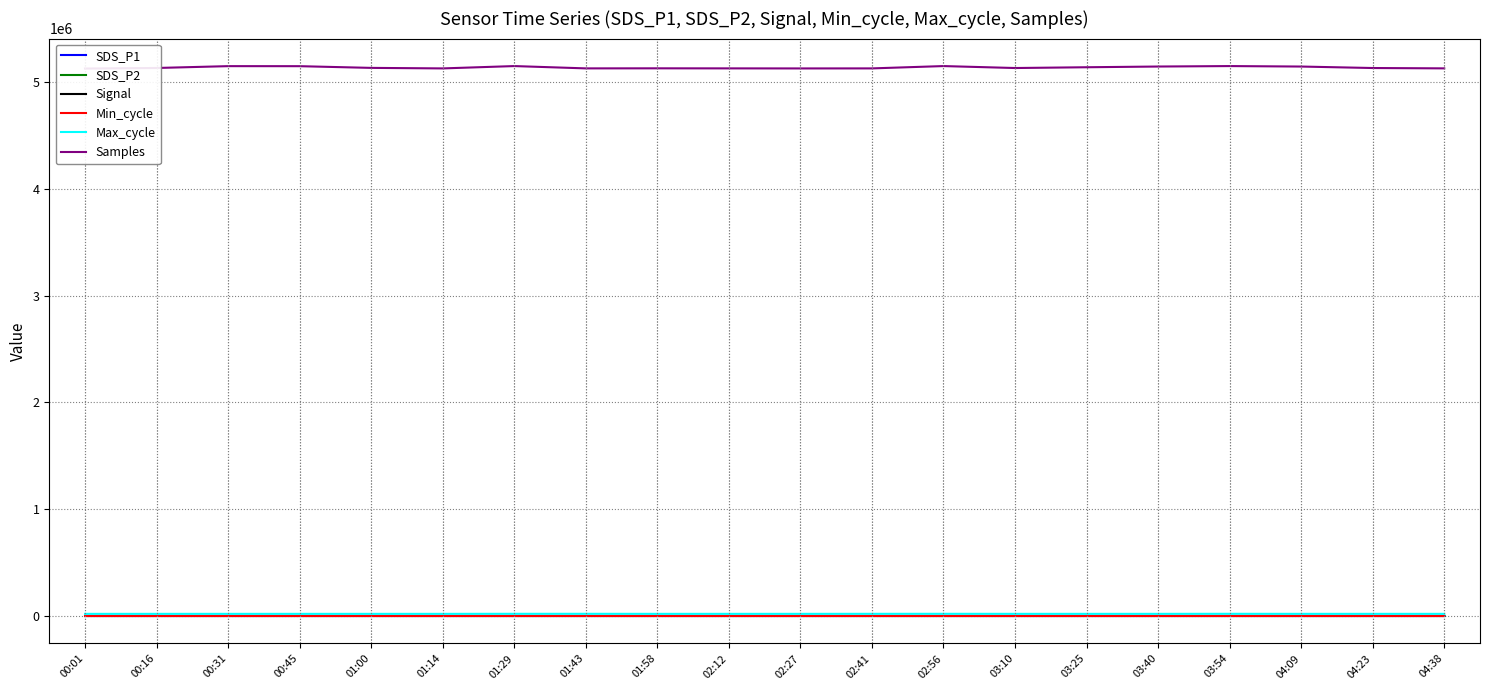

Is the value of Samples at 02:56 greater than the value of Signal at 01:58?

Yes